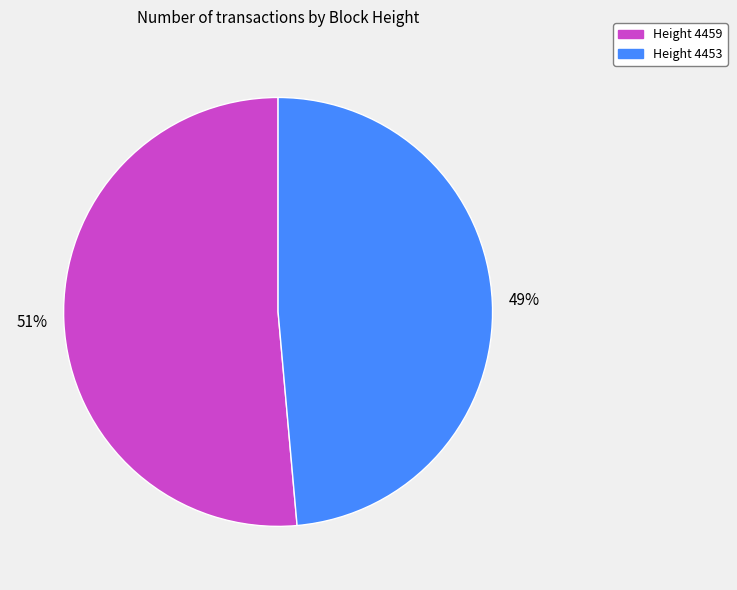

True or false: Height 4453 accounts for 36% of the total.

False